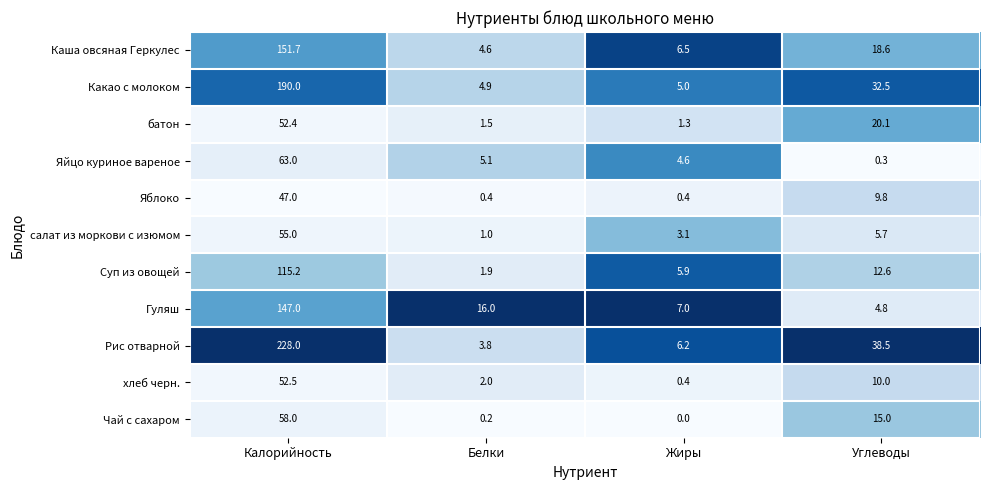

What is the difference between the second highest and second lowest values in the Яйцо куриное вареное series?

0.5